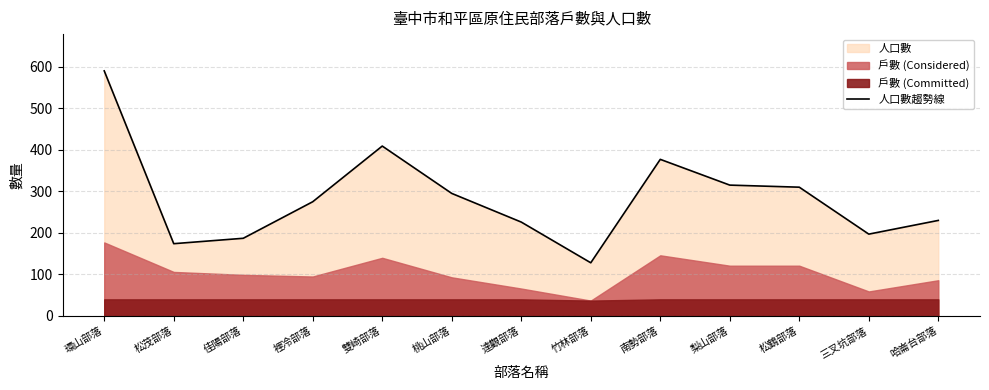

How many lines are shown in the chart?

1